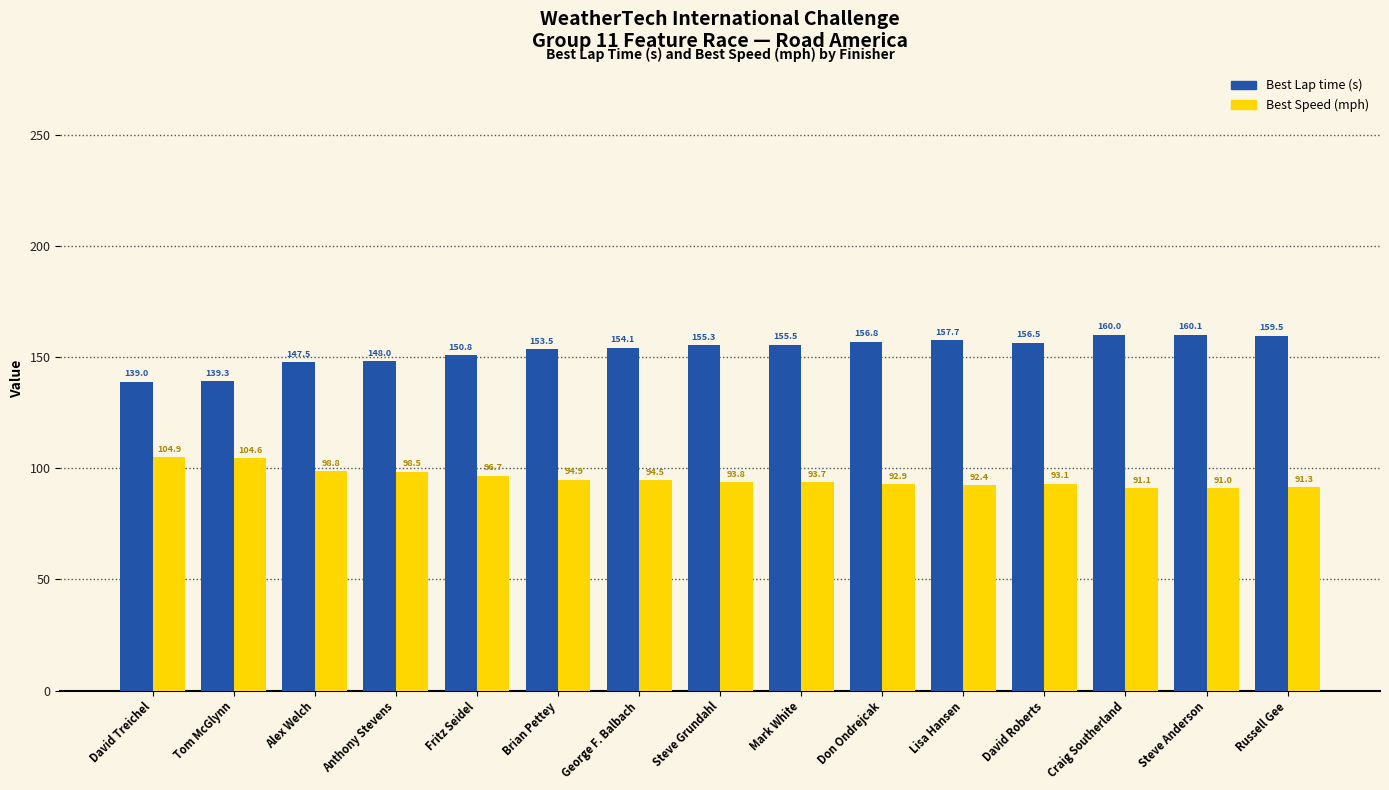

Which series has the widest spread of values?

Best Lap time (s)